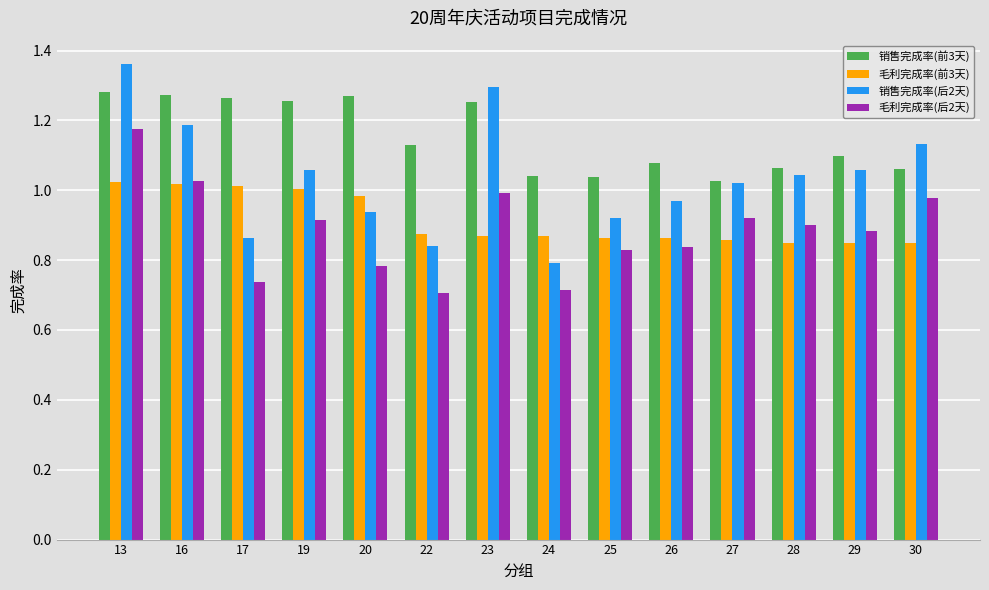

What is the sum of all 销售完成率(前3天) values?

16.1